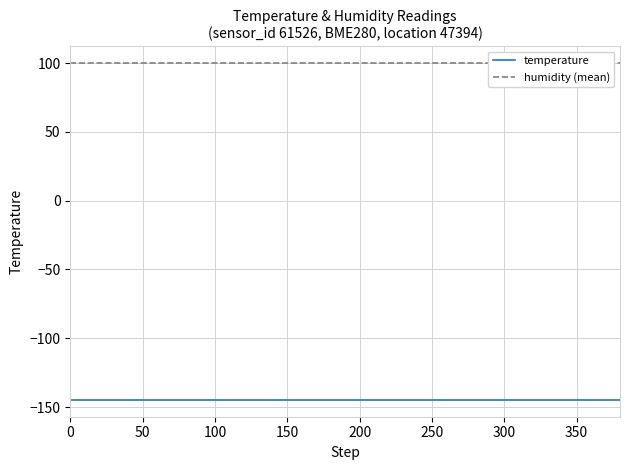

How many series are shown in this chart?

2